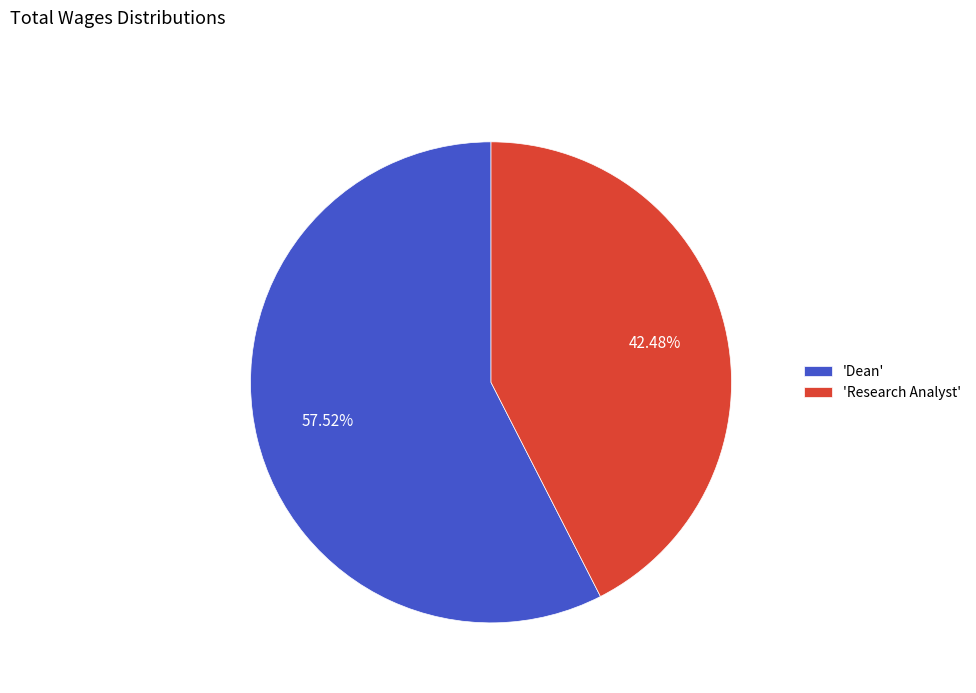

Is there any slice that represents more than half of the pie?

Yes